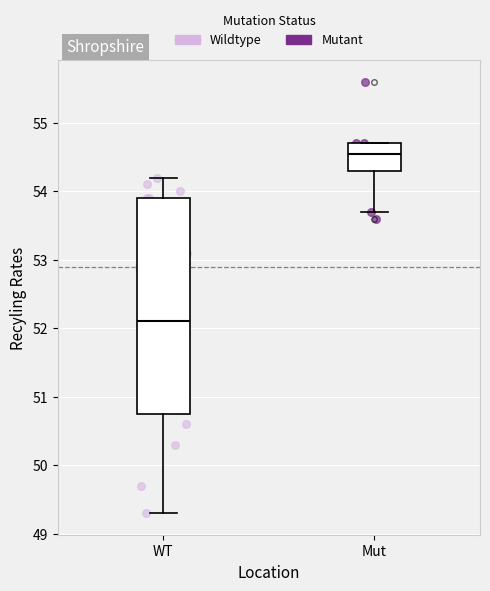

Where is the upper edge of the box for WT on the y-axis? The values are not printed on the chart, so give them approximately, as read against the axis.

53.9